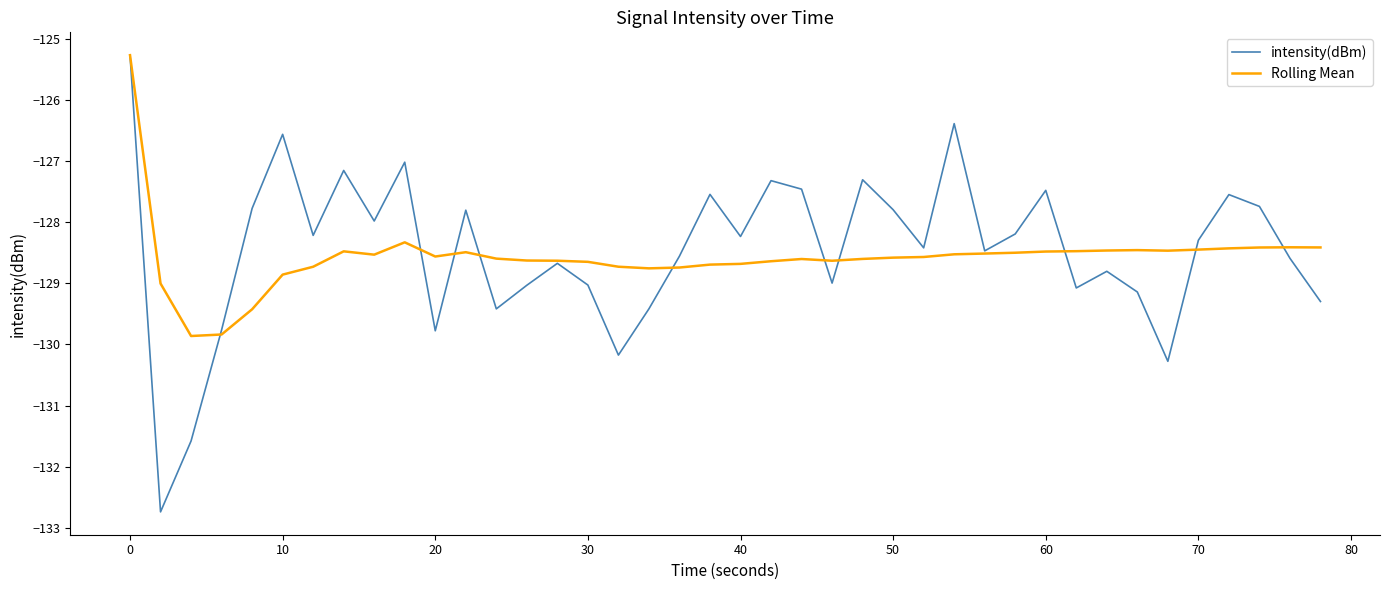

Which series has the widest spread of values?

intensity(dBm)